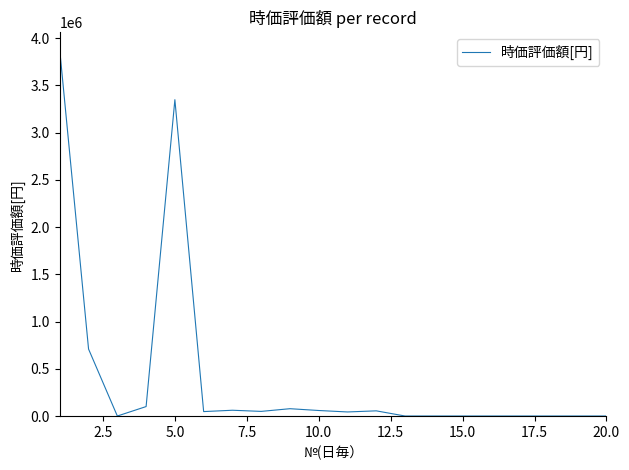

What is the difference between the maximum and minimum values?

3866667